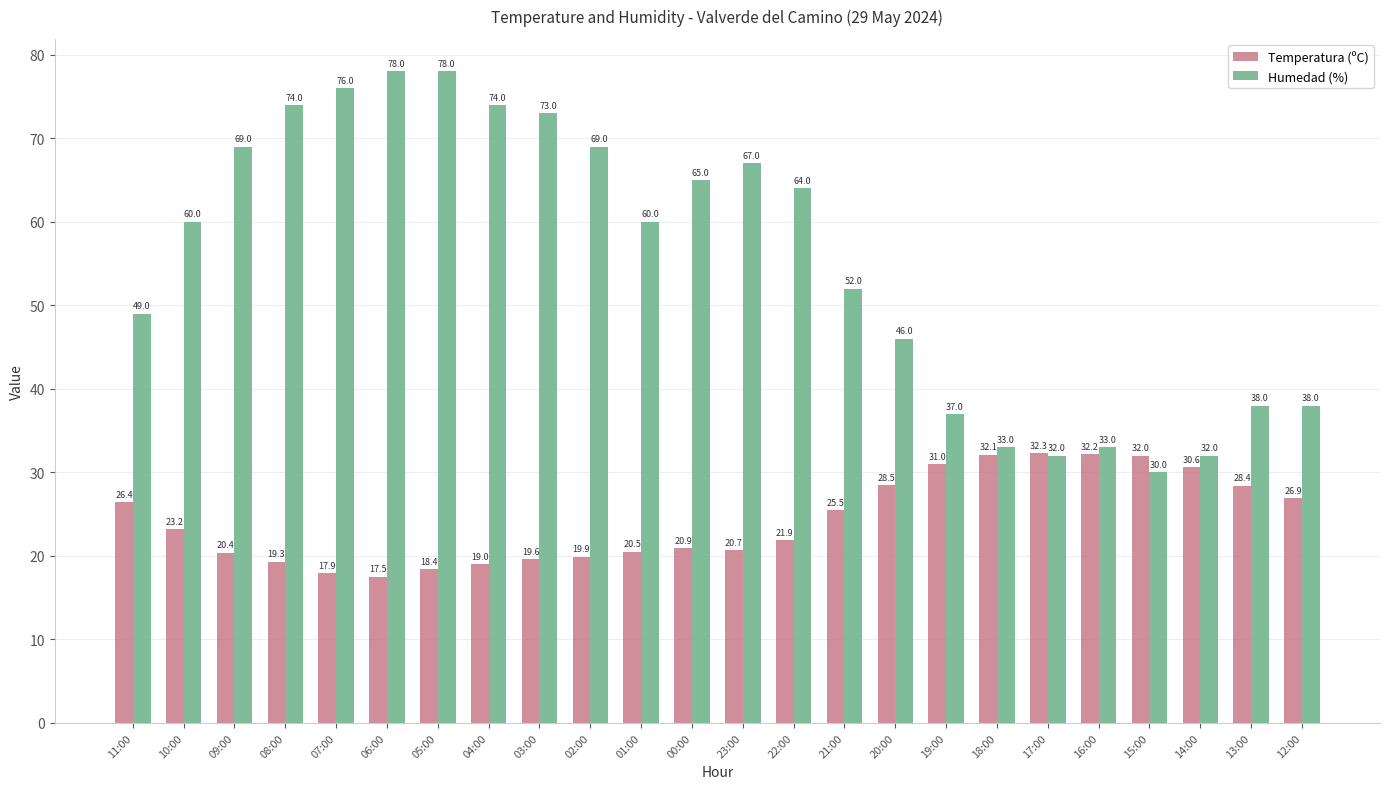

Count the number of categories in the chart.

24